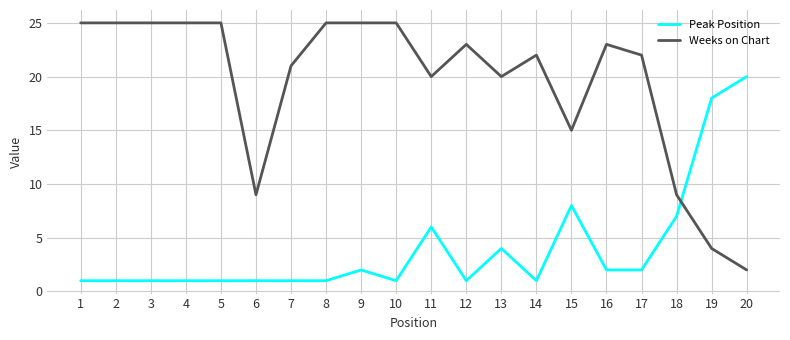

How many intersections are there between Peak Position and Weeks on Chart?

1